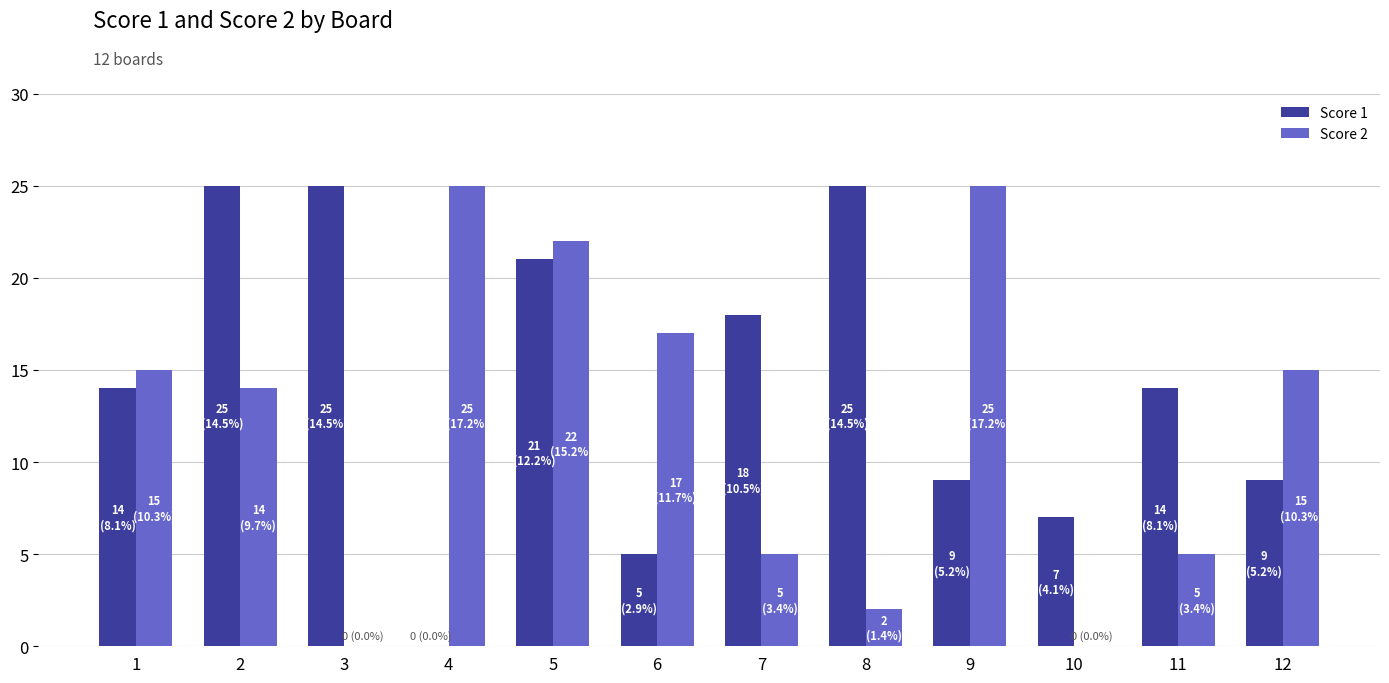

What are all the series names shown in the legend?

Score 1, Score 2